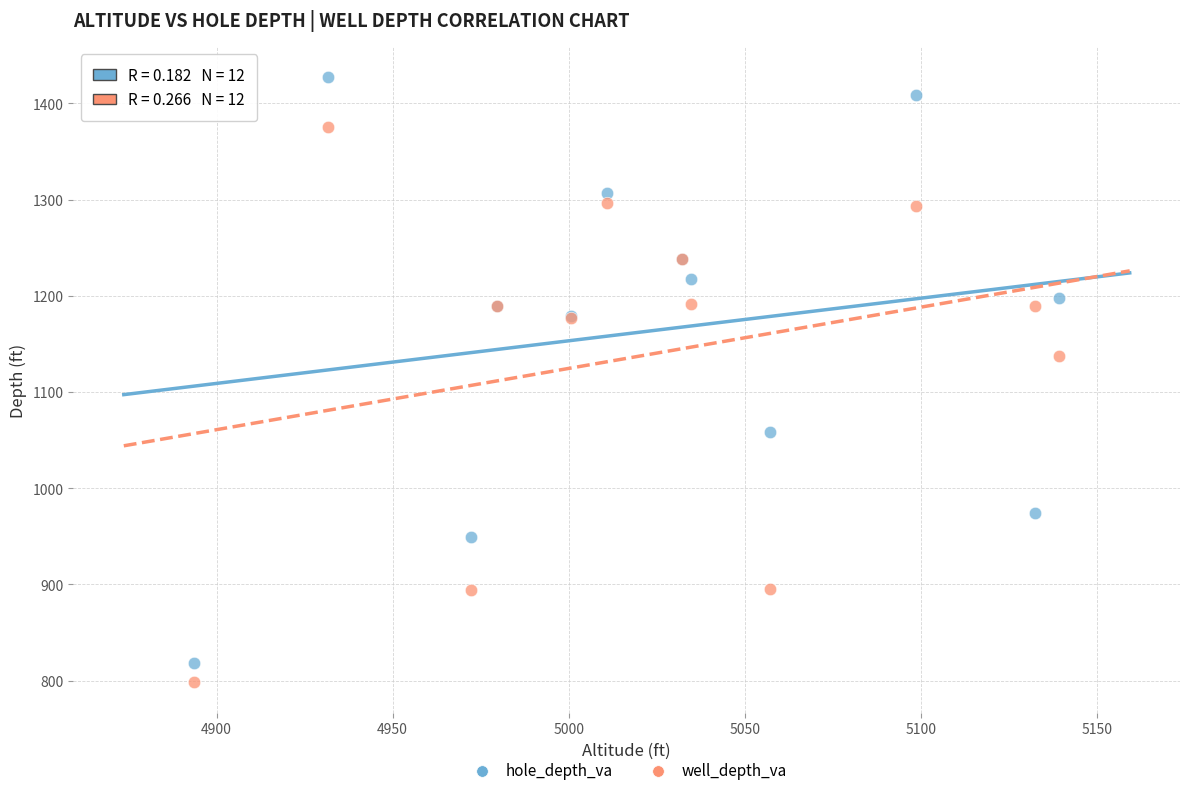

What are all the series names shown in the legend?

hole_depth_va, well_depth_va